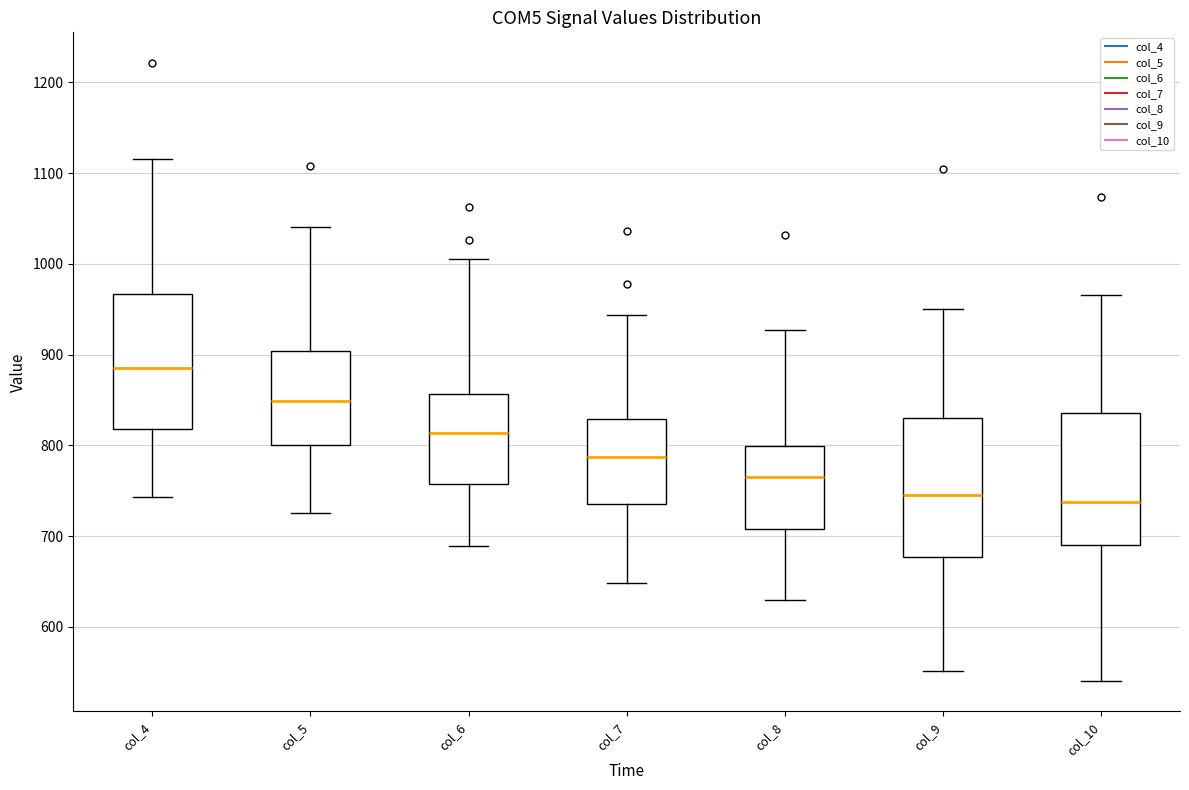

Reading left to right, transcribe this box plot: for each box, give where its median line is, the range the box spans, and where its two whiskers end, as read against the y-axis. The values are not printed on the chart, so give them approximately, as read against the axis.

col_4: median 890, box 820 to 970, whiskers 740 to 1120
col_5: median 850, box 800 to 900, whiskers 730 to 1040
col_6: median 810, box 760 to 860, whiskers 690 to 1010
col_7: median 790, box 740 to 830, whiskers 650 to 940
col_8: median 770, box 710 to 800, whiskers 630 to 930
col_9: median 750, box 680 to 830, whiskers 550 to 950
col_10: median 740, box 690 to 840, whiskers 540 to 970